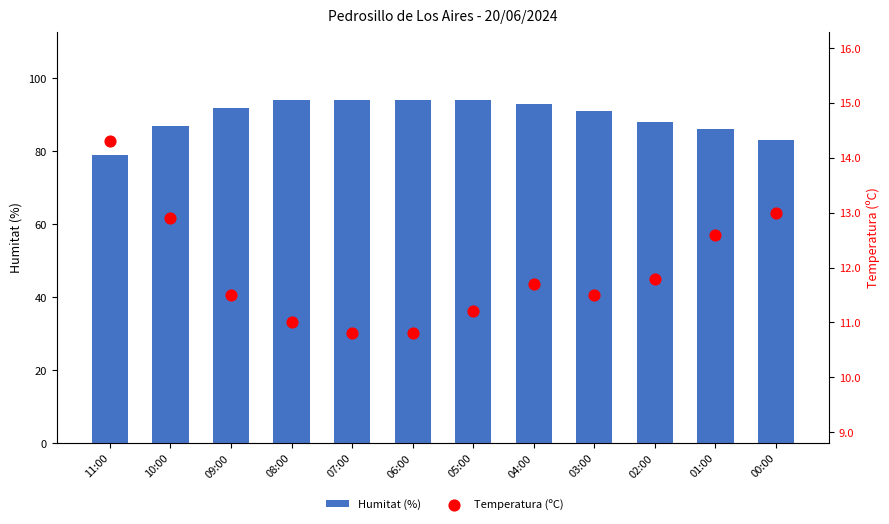

Which series has the largest total across all categories?

Humitat (%)